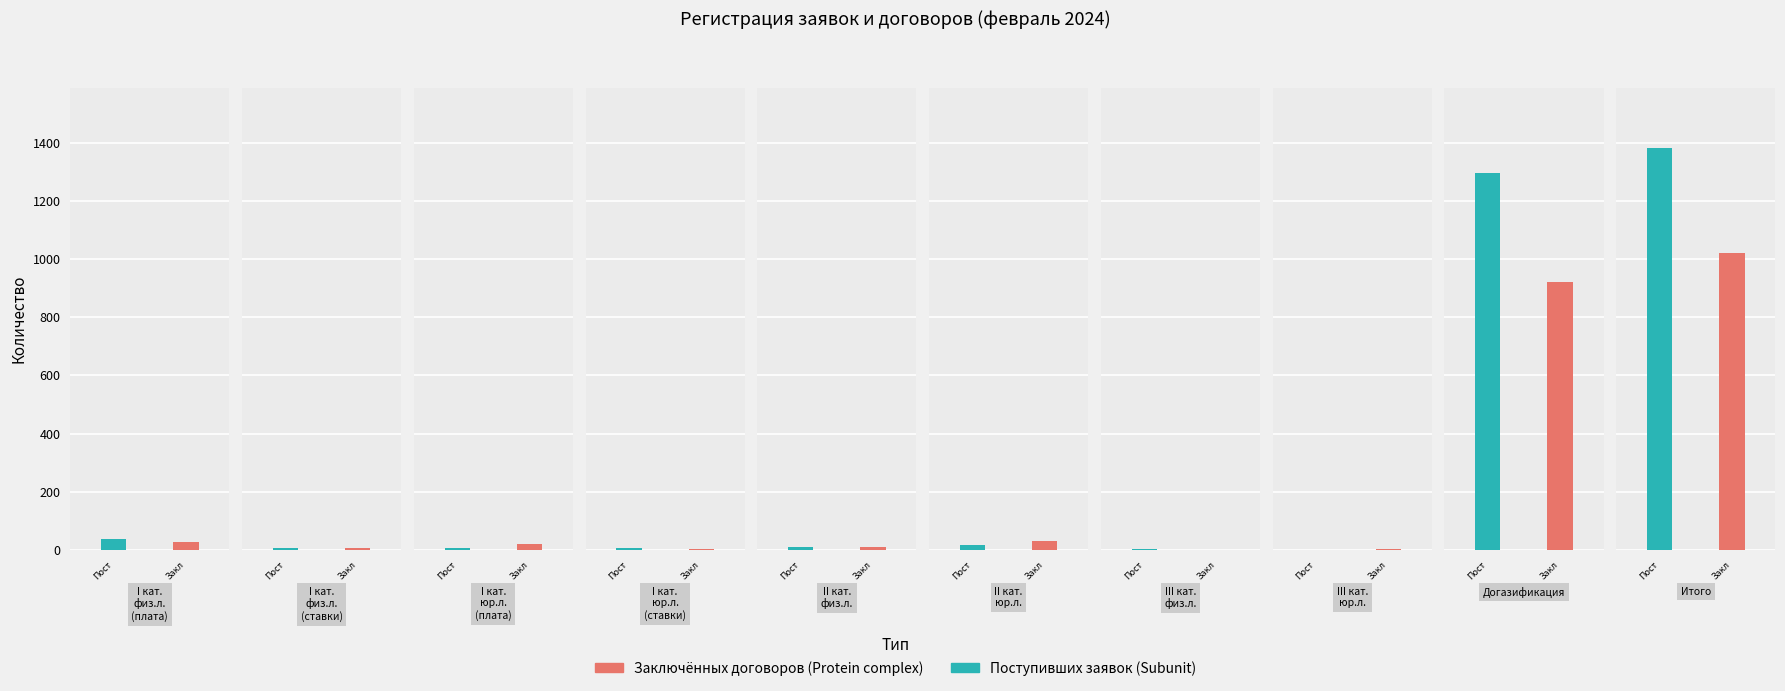

What are all the series names shown in the legend?

Поступивших заявок, Заключённых договоров